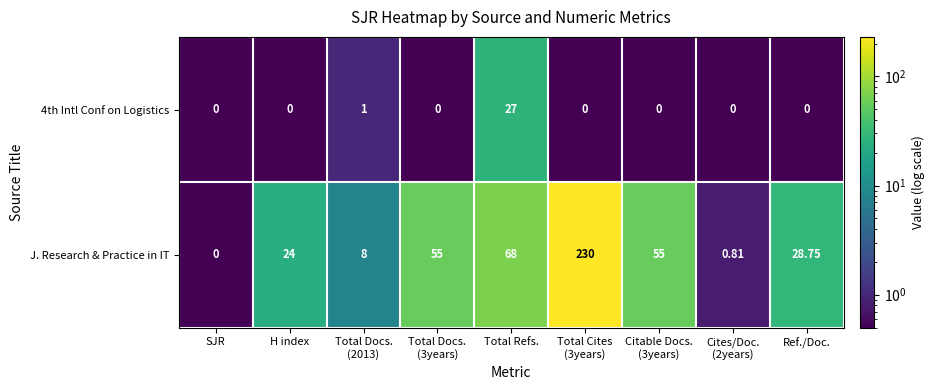

Which series has the widest spread of values?

J. Research & Practice in IT